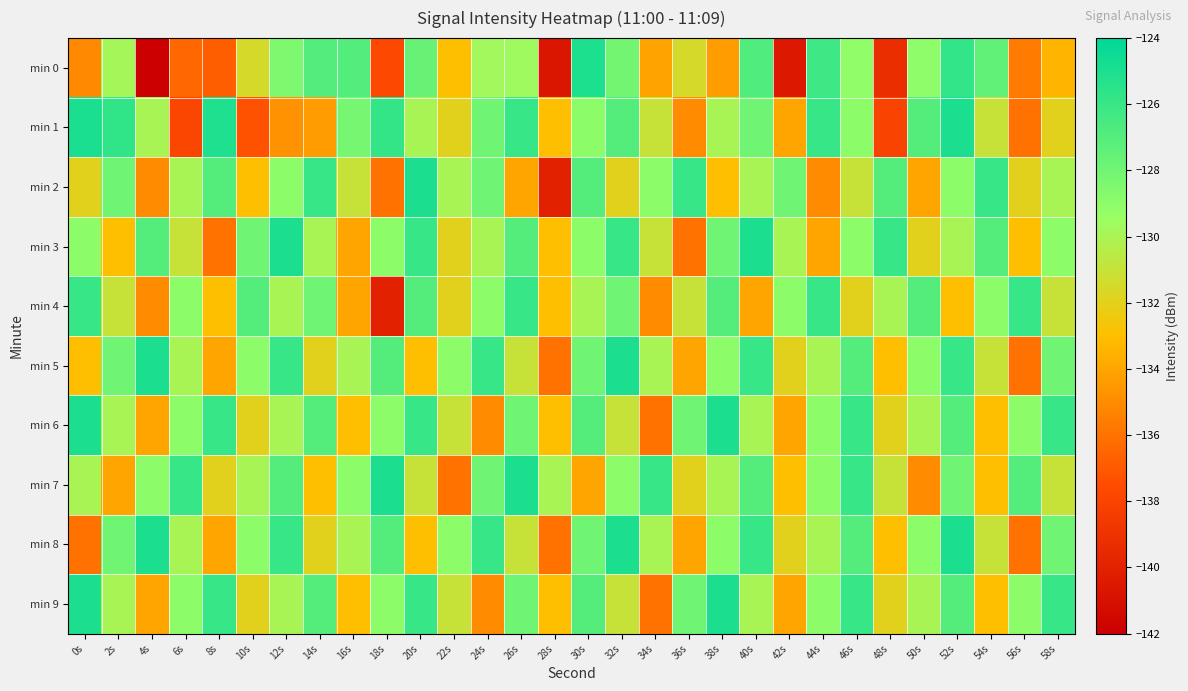

Reading left to right, extract all data points from this chart.

min 0: 0s=-135.1	2s=-129.9	4s=-142.1	6s=-136.4	8s=-136.8	10s=-131.5	12s=-128.4	14s=-126.9	16s=-127.0	18s=-137.7	20s=-127.7	22s=-133.0	24s=-129.8	26s=-129.6	28s=-140.7	30s=-125.1	32s=-128.1	34s=-134.1	36s=-131.5	38s=-134.4	40s=-126.9	42s=-140.5	44s=-126.2	46s=-129.1	48s=-139.3	50s=-129.1	52s=-125.8	54s=-127.5	56s=-135.6	58s=-133.4
min 1: 0s=-125.0	2s=-125.7	4s=-130.0	6s=-137.9	8s=-125.1	10s=-137.3	12s=-134.7	14s=-134.3	16s=-128.2	18s=-125.8	20s=-130.0	22s=-132.0	24s=-128.0	26s=-126.0	28s=-133.0	30s=-129.0	32s=-127.0	34s=-131.0	36s=-135.0	38s=-130.0	40s=-128.0	42s=-134.0	44s=-126.0	46s=-129.0	48s=-138.0	50s=-127.0	52s=-125.0	54s=-131.0	56s=-136.0	58s=-132.0
min 2: 0s=-132.0	2s=-128.0	4s=-135.0	6s=-130.0	8s=-127.0	10s=-133.0	12s=-129.0	14s=-126.0	16s=-131.0	18s=-136.0	20s=-125.0	22s=-130.0	24s=-128.0	26s=-134.0	28s=-140.0	30s=-127.0	32s=-132.0	34s=-129.0	36s=-126.0	38s=-133.0	40s=-130.0	42s=-128.0	44s=-135.0	46s=-131.0	48s=-127.0	50s=-134.0	52s=-129.0	54s=-126.0	56s=-132.0	58s=-130.0
min 3: 0s=-129.0	2s=-133.0	4s=-127.0	6s=-131.0	8s=-136.0	10s=-128.0	12s=-125.0	14s=-130.0	16s=-134.0	18s=-129.0	20s=-126.0	22s=-132.0	24s=-130.0	26s=-127.0	28s=-133.0	30s=-129.0	32s=-126.0	34s=-131.0	36s=-136.0	38s=-128.0	40s=-125.0	42s=-130.0	44s=-134.0	46s=-129.0	48s=-126.0	50s=-132.0	52s=-130.0	54s=-127.0	56s=-133.0	58s=-129.0
min 4: 0s=-126.0	2s=-131.0	4s=-135.0	6s=-129.0	8s=-133.0	10s=-127.0	12s=-130.0	14s=-128.0	16s=-134.0	18s=-140.0	20s=-127.0	22s=-132.0	24s=-129.0	26s=-126.0	28s=-133.0	30s=-130.0	32s=-128.0	34s=-135.0	36s=-131.0	38s=-127.0	40s=-134.0	42s=-129.0	44s=-126.0	46s=-132.0	48s=-130.0	50s=-127.0	52s=-133.0	54s=-129.0	56s=-126.0	58s=-131.0
min 5: 0s=-133.0	2s=-128.0	4s=-125.0	6s=-130.0	8s=-134.0	10s=-129.0	12s=-126.0	14s=-132.0	16s=-130.0	18s=-127.0	20s=-133.0	22s=-129.0	24s=-126.0	26s=-131.0	28s=-136.0	30s=-128.0	32s=-125.0	34s=-130.0	36s=-134.0	38s=-129.0	40s=-126.0	42s=-132.0	44s=-130.0	46s=-127.0	48s=-133.0	50s=-129.0	52s=-126.0	54s=-131.0	56s=-136.0	58s=-128.0
min 6: 0s=-125.0	2s=-130.0	4s=-134.0	6s=-129.0	8s=-126.0	10s=-132.0	12s=-130.0	14s=-127.0	16s=-133.0	18s=-129.0	20s=-126.0	22s=-131.0	24s=-135.0	26s=-128.0	28s=-133.0	30s=-127.0	32s=-131.0	34s=-136.0	36s=-128.0	38s=-125.0	40s=-130.0	42s=-134.0	44s=-129.0	46s=-126.0	48s=-132.0	50s=-130.0	52s=-127.0	54s=-133.0	56s=-129.0	58s=-126.0
min 7: 0s=-130.0	2s=-134.0	4s=-129.0	6s=-126.0	8s=-132.0	10s=-130.0	12s=-127.0	14s=-133.0	16s=-129.0	18s=-125.0	20s=-131.0	22s=-136.0	24s=-128.0	26s=-125.0	28s=-130.0	30s=-134.0	32s=-129.0	34s=-126.0	36s=-132.0	38s=-130.0	40s=-127.0	42s=-133.0	44s=-129.0	46s=-126.0	48s=-131.0	50s=-135.0	52s=-128.0	54s=-133.0	56s=-127.0	58s=-131.0
min 8: 0s=-136.0	2s=-128.0	4s=-125.0	6s=-130.0	8s=-134.0	10s=-129.0	12s=-126.0	14s=-132.0	16s=-130.0	18s=-127.0	20s=-133.0	22s=-129.0	24s=-126.0	26s=-131.0	28s=-136.0	30s=-128.0	32s=-125.0	34s=-130.0	36s=-134.0	38s=-129.0	40s=-126.0	42s=-132.0	44s=-130.0	46s=-127.0	48s=-133.0	50s=-129.0	52s=-125.0	54s=-131.0	56s=-136.0	58s=-128.0
min 9: 0s=-125.0	2s=-130.0	4s=-134.0	6s=-129.0	8s=-126.0	10s=-132.0	12s=-130.0	14s=-127.0	16s=-133.0	18s=-129.0	20s=-126.0	22s=-131.0	24s=-135.0	26s=-128.0	28s=-133.0	30s=-127.0	32s=-131.0	34s=-136.0	36s=-128.0	38s=-125.0	40s=-130.0	42s=-134.0	44s=-129.0	46s=-126.0	48s=-132.0	50s=-130.0	52s=-127.0	54s=-133.0	56s=-129.0	58s=-126.0